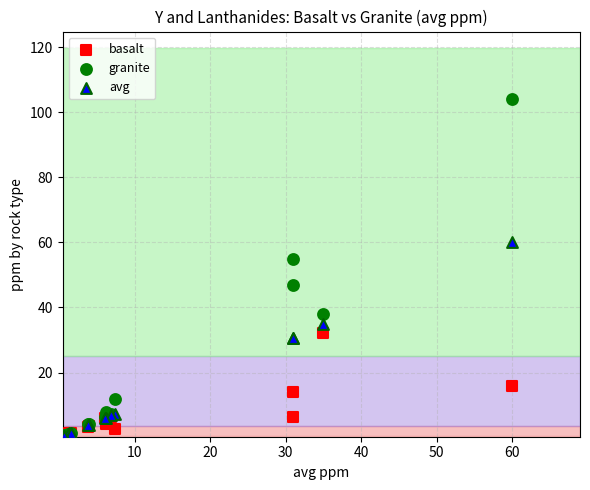

Across all series, what Y value is closest to 52?

55.0